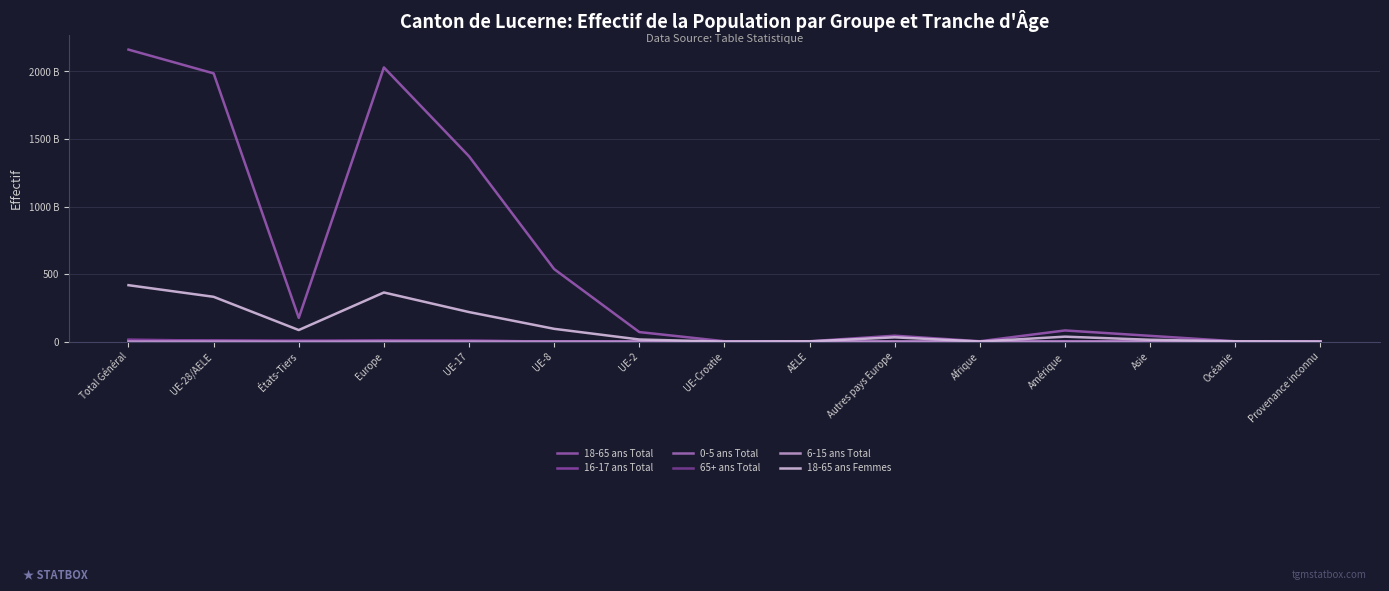

Reading left to right, list all the values displayed in this chart.

18-65 ans Total: 2162	1986	176	2030	1372	537	71	3	3	44	3	83	43	3	0
16-17 ans Total: 15	7	8	7	5	1	1	0	0	0	0	3	3	2	0
0-5 ans Total: 8	7	1	7	5	2	0	0	0	0	0	1	0	0	0
65+ ans Total: 11	8	3	8	8	0	0	0	0	0	0	3	0	0	0
6-15 ans Total: 1	1	0	1	1	0	0	0	0	0	0	0	0	0	0
18-65 ans Femmes: 418	332	86	364	219	95	16	0	2	32	1	37	14	2	0